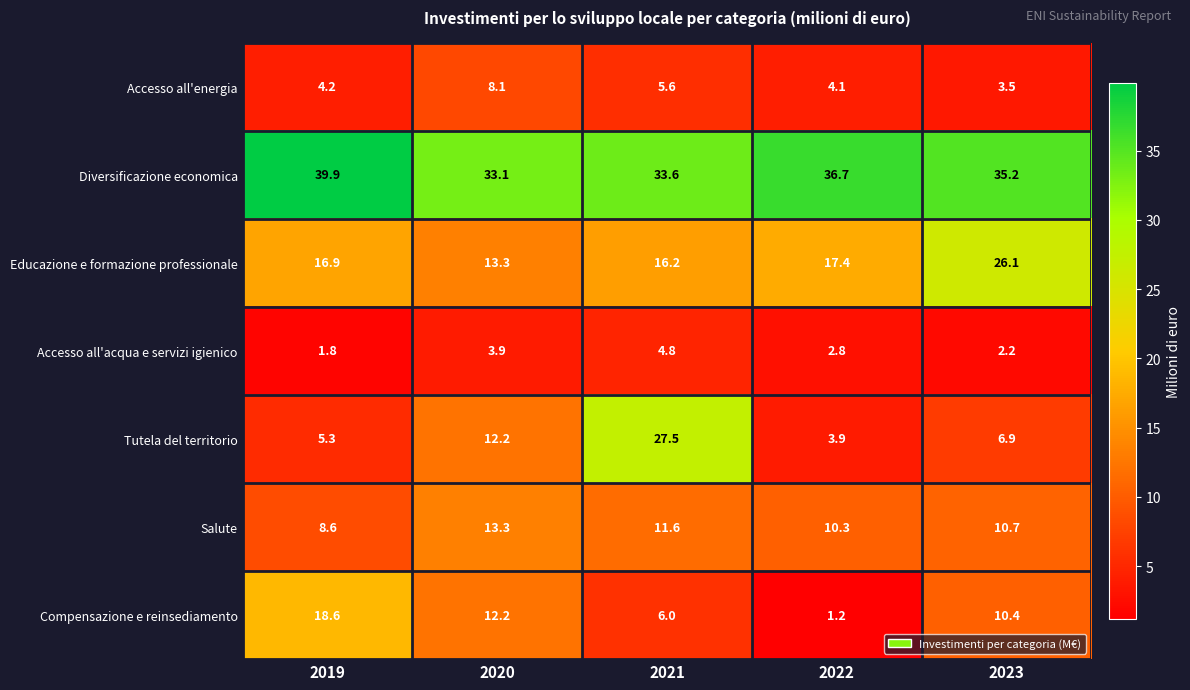

Rank the series at 2021 from highest to lowest value.

Diversificazione economica, Tutela del territorio, Educazione e formazione professionale, Salute, Compensazione e reinsediamento, Accesso all'energia, Accesso all'acqua e servizi igienico